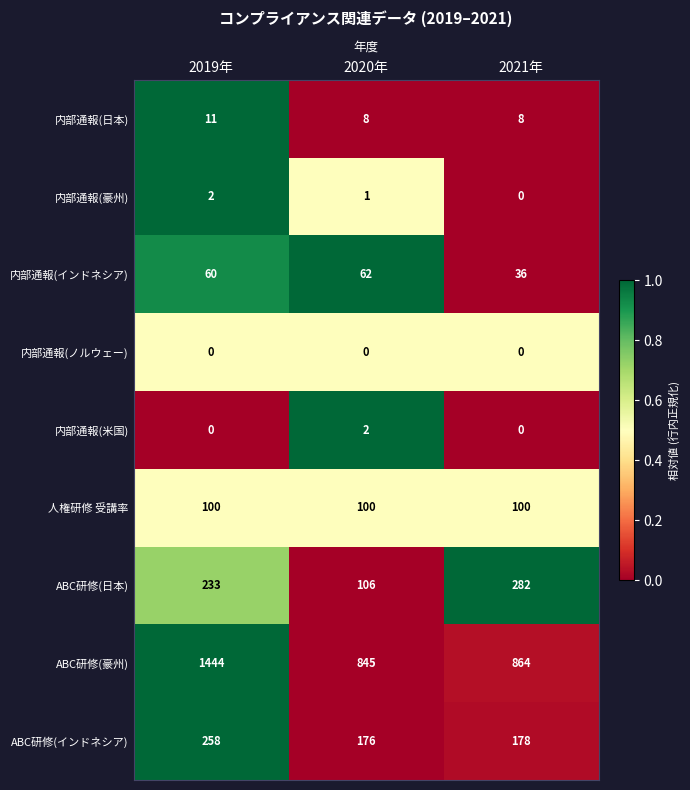

What is the sum of all 内部通報(インドネシア) values?

158